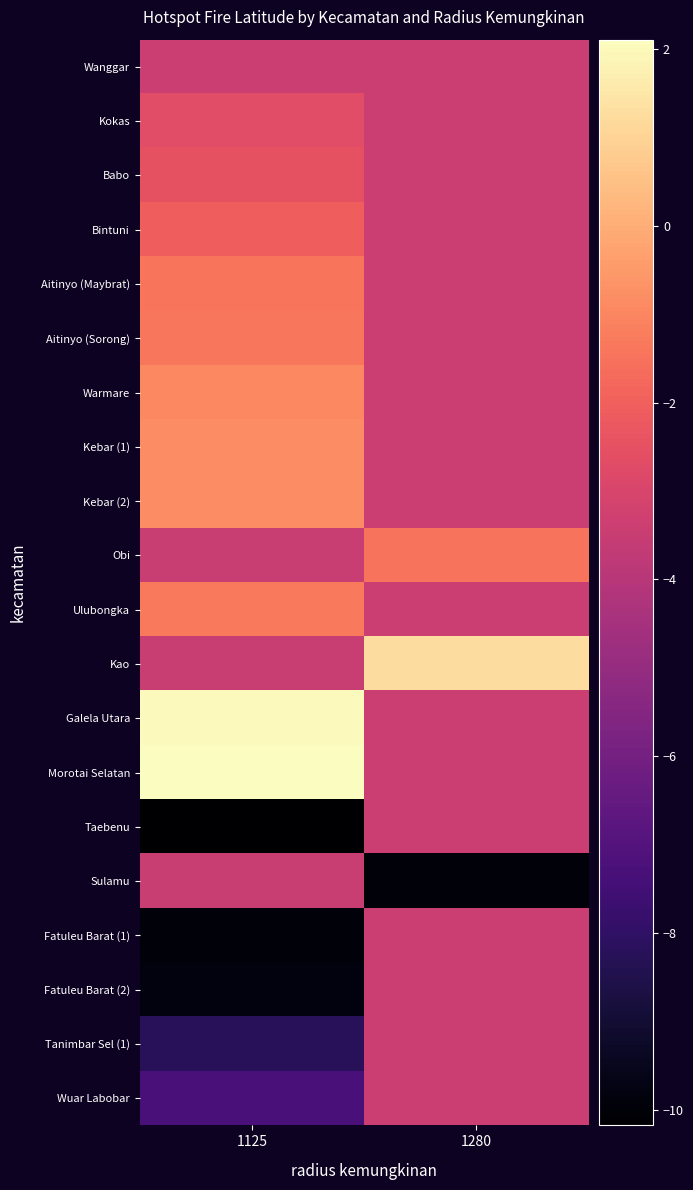

At which category is the sum across all series the highest?

1280